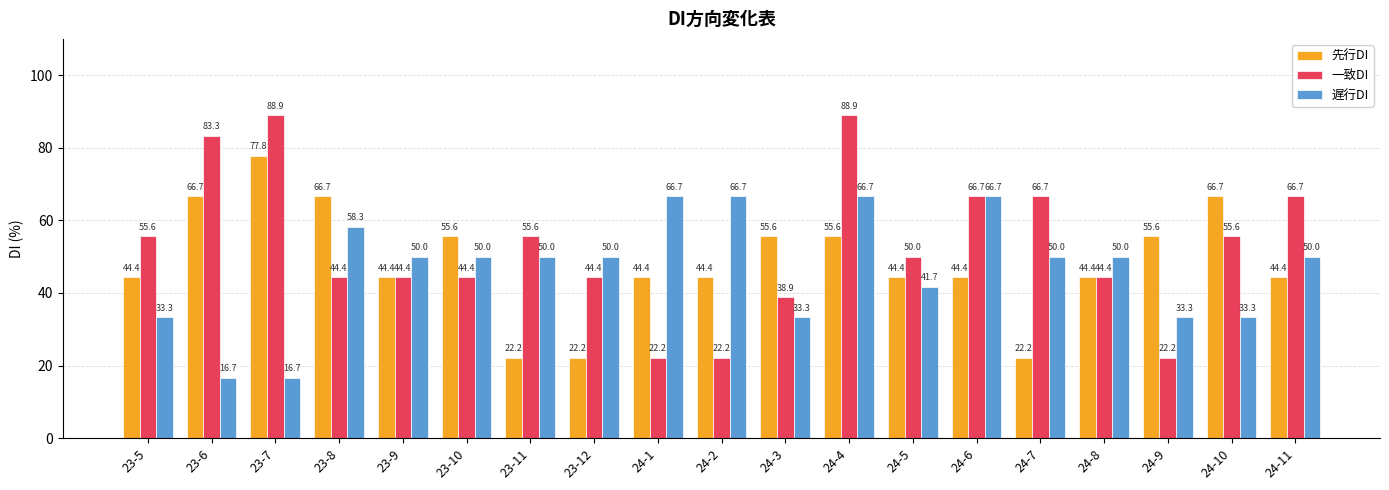

Rank the series by their average value, from lowest to highest.

遅行DI, 先行DI, 一致DI